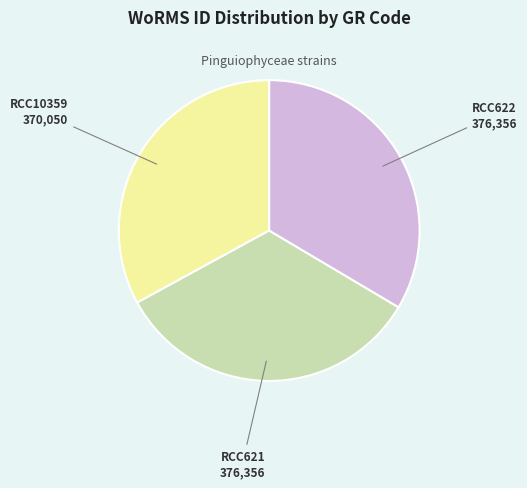

Which has a higher value, RCC621 or RCC10359?

RCC621